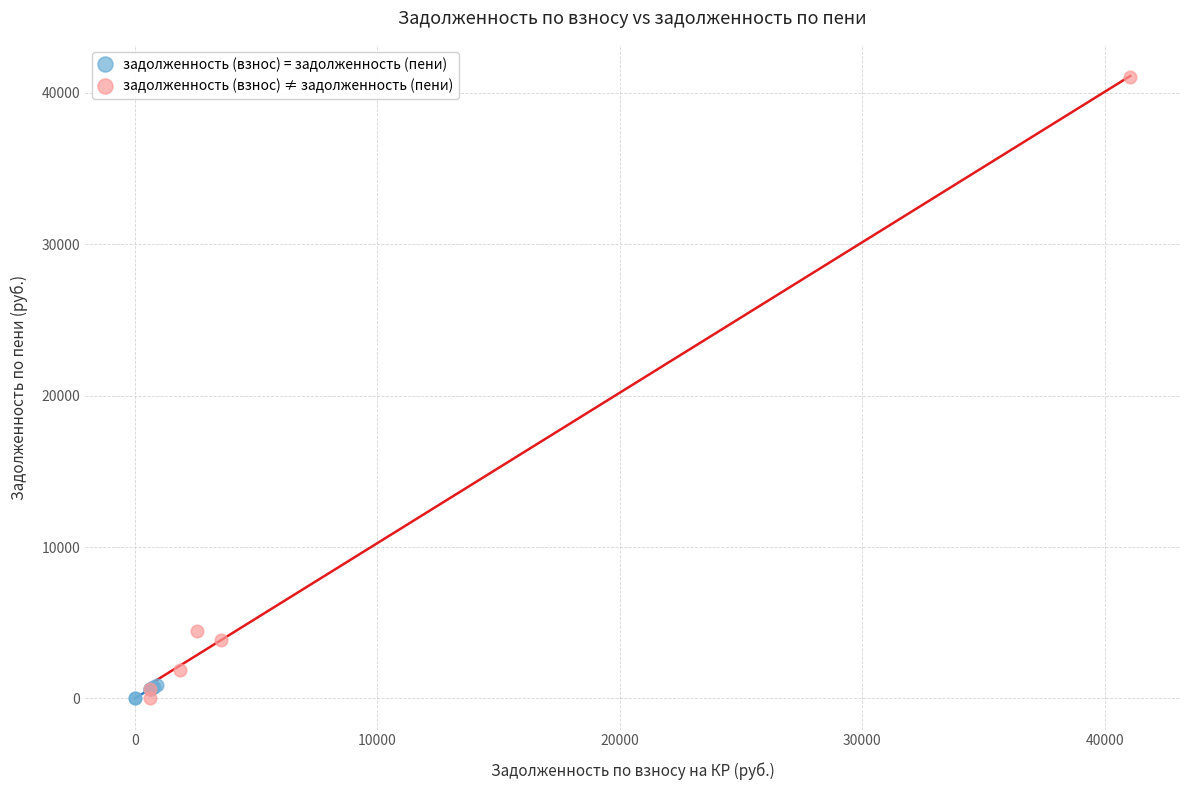

Which series has the widest spread of Y values?

задолженность (взнос) ≠ задолженность (пени)